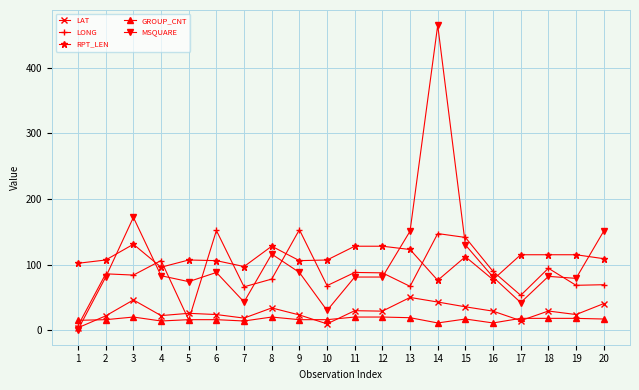

What is the average value of the MSQUARE series?

106.0